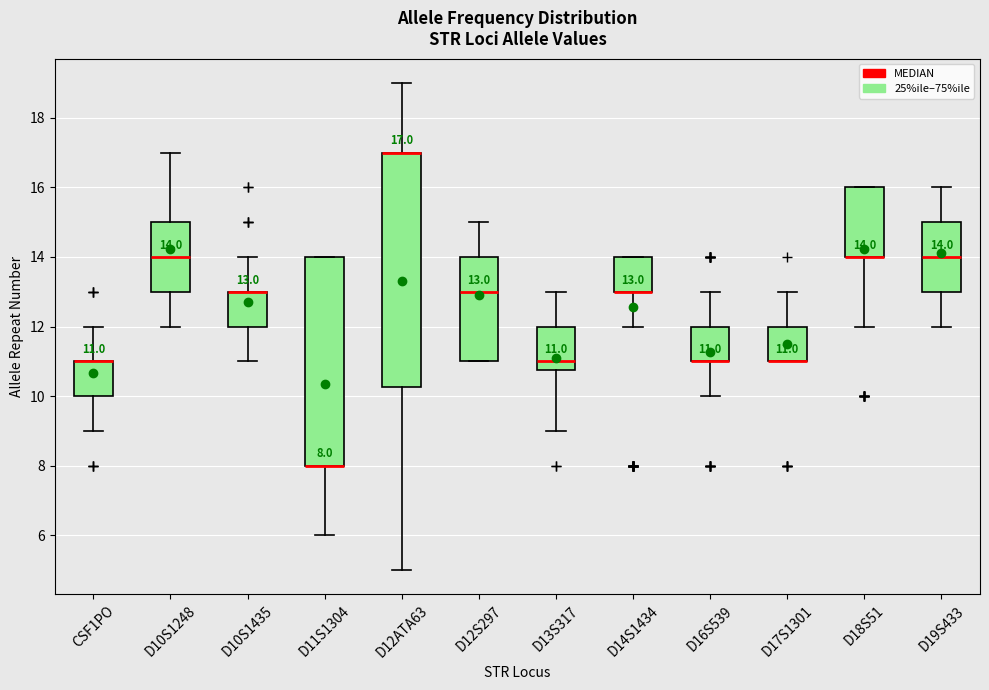

Comparing the boxes themselves (not the whiskers), which one is the tallest?

D12ATA63